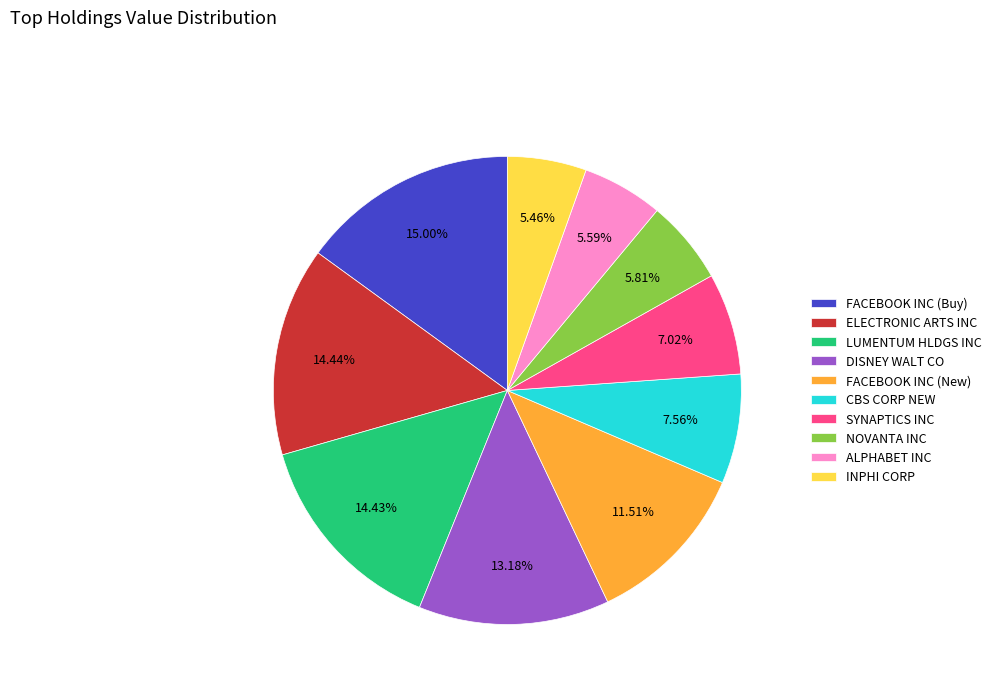

To the nearest percent, what is the difference between the CBS CORP NEW and INPHI CORP slice percentages?

2%